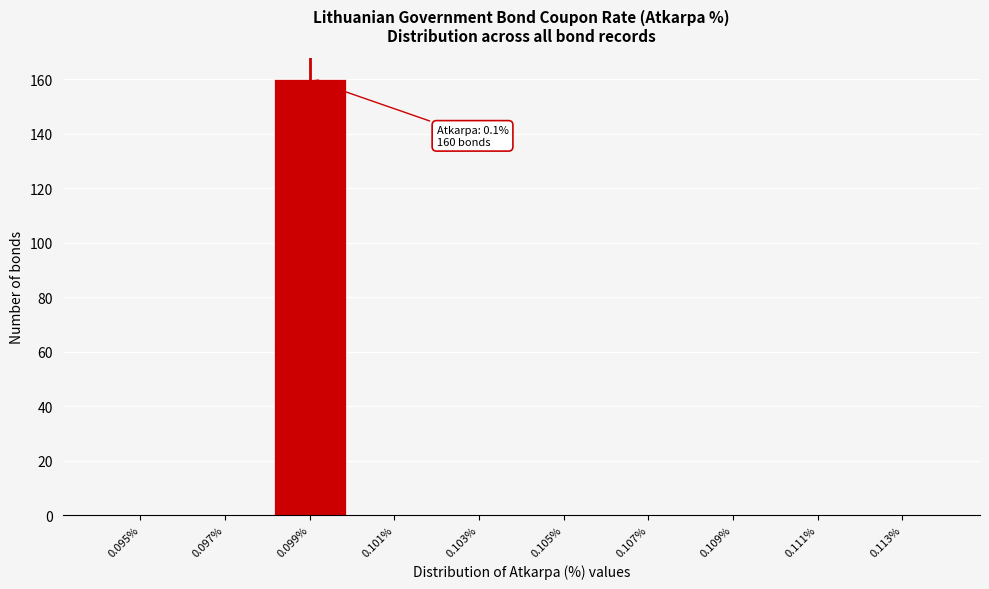

Reading right to left, list all the values displayed in this chart.

0.113%=0	0.111%=0	0.109%=0	0.107%=0	0.105%=0	0.103%=0	0.101%=0	0.099%=160	0.097%=0	0.095%=0